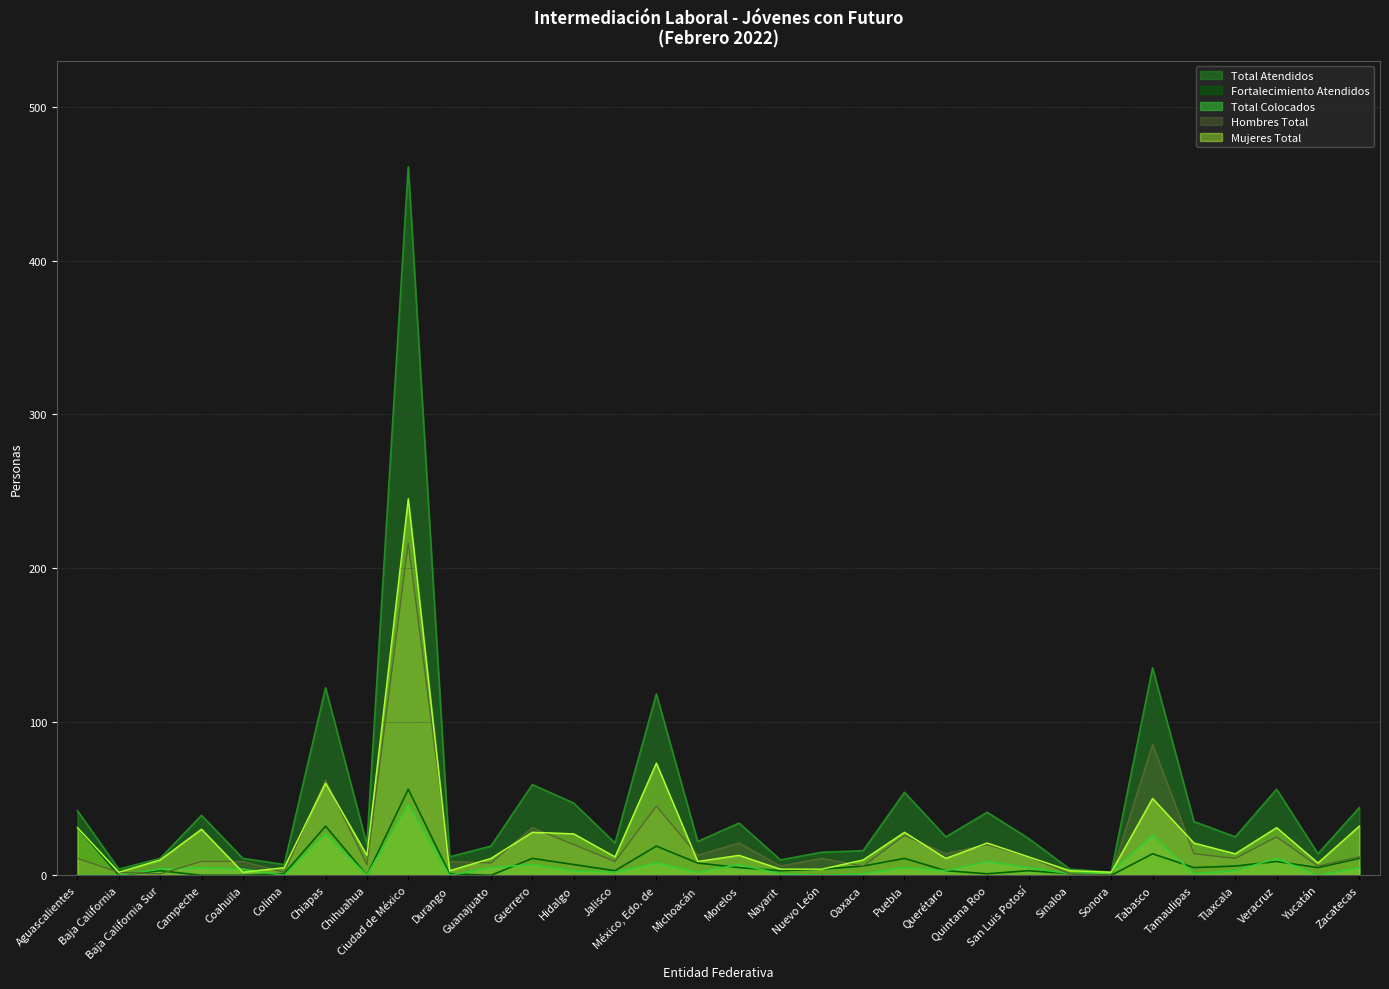

Reading left to right, transcribe all the data shown in this chart.

Total Atendidos: 42	4	11	39	11	7	122	20	461	12	19	59	47	21	118	22	34	10	15	16	54	25	41	24	4	2	135	35	25	56	14	44
Fortalecimiento Atendidos: 31	0	3	0	0	1	32	0	56	1	0	11	7	3	19	8	5	3	4	6	11	3	1	3	1	0	14	5	6	9	5	11
Total Colocados: 0	0	4	5	4	0	27	0	46	0	5	7	3	2	8	2	7	1	0	1	5	3	9	5	1	2	26	1	3	11	0	5
Hombres Total: 11	2	1	9	9	2	62	7	216	9	8	31	20	9	45	13	21	6	11	6	26	14	20	12	1	0	85	14	11	25	6	12
Mujeres Total: 31	2	10	30	2	5	60	13	245	3	11	28	27	12	73	9	13	4	4	10	28	11	21	12	3	2	50	21	14	31	8	32